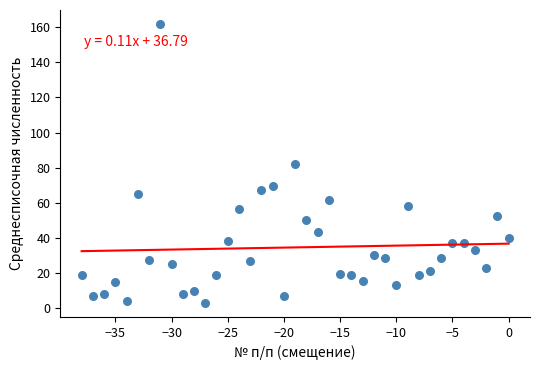

What is the range of Y values (max minus min)?

158.8